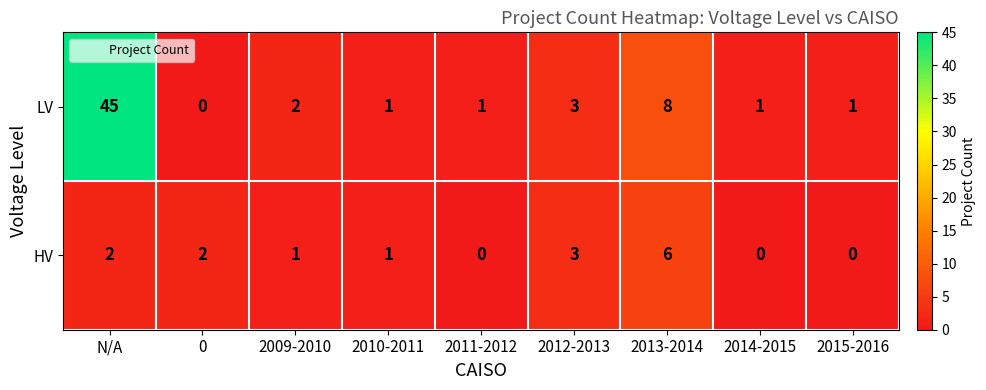

Which series has the largest range (max minus min)?

LV